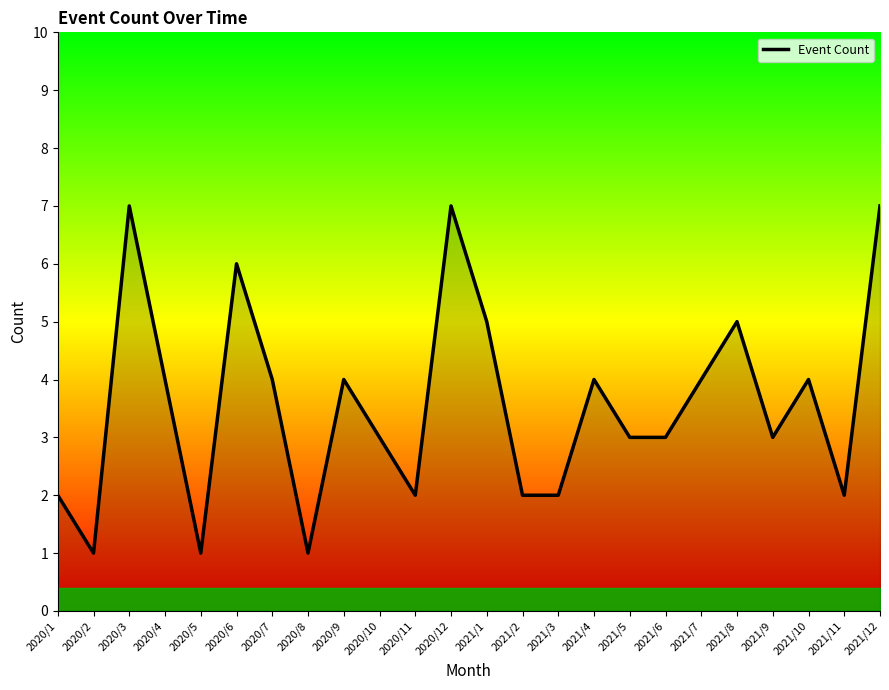

What is the difference between the values at 2020/1 and 2020/4?

2